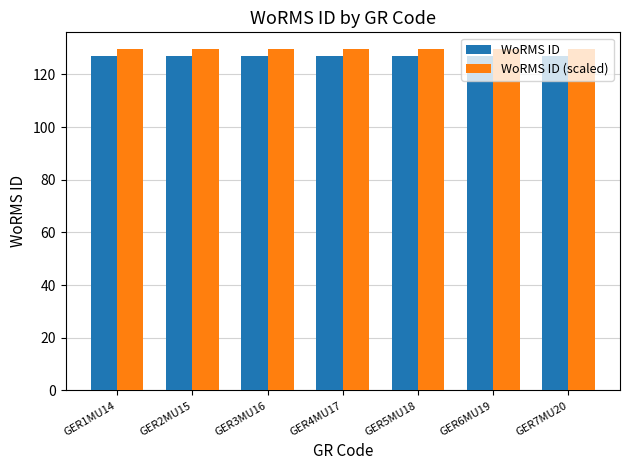

Reading left to right, what are all the values shown in this chart?

WoRMS ID: GER1MU14=127.0	GER2MU15=127.0	GER3MU16=127.0	GER4MU17=127.0	GER5MU18=127.0	GER6MU19=127.0	GER7MU20=127.0
WoRMS ID (scaled): GER1MU14=129.5	GER2MU15=129.5	GER3MU16=129.5	GER4MU17=129.5	GER5MU18=129.5	GER6MU19=129.5	GER7MU20=129.5